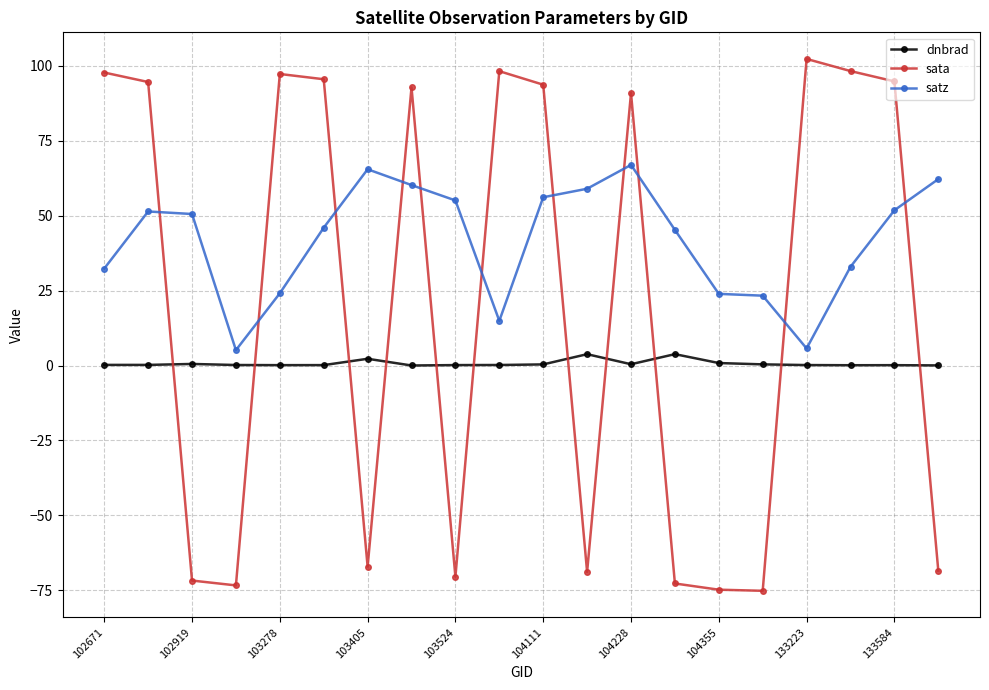

How many data points does each series have?

20